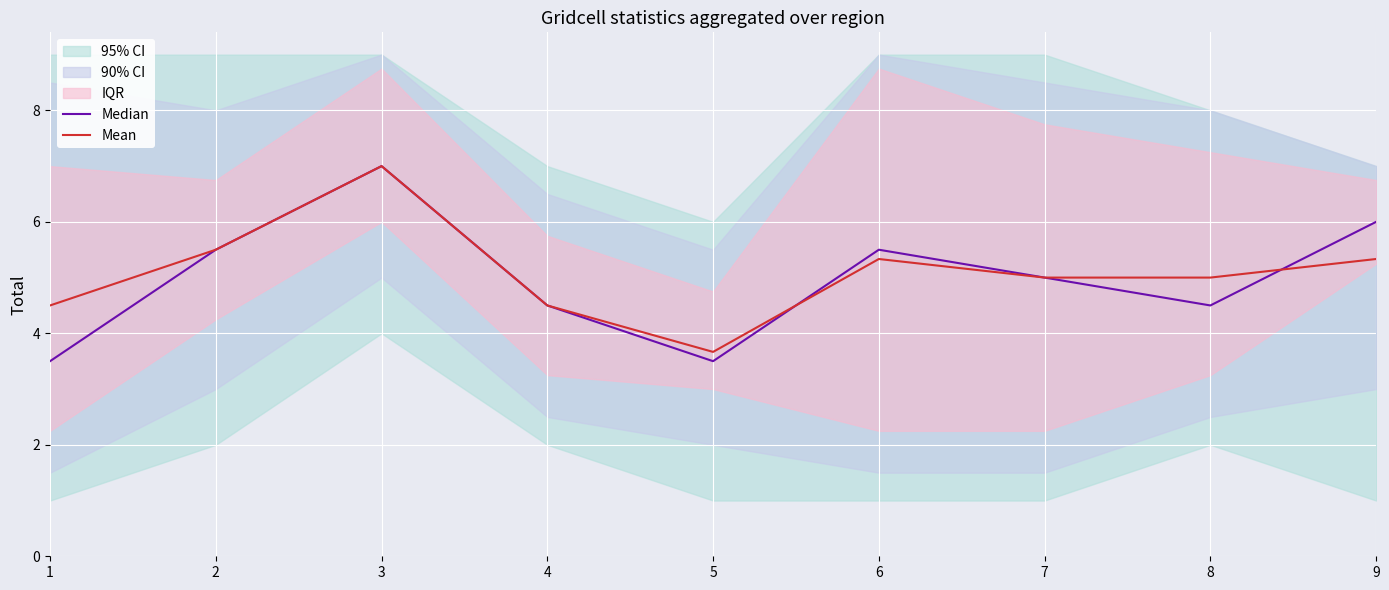

Which series has the largest total across all categories?

Mean